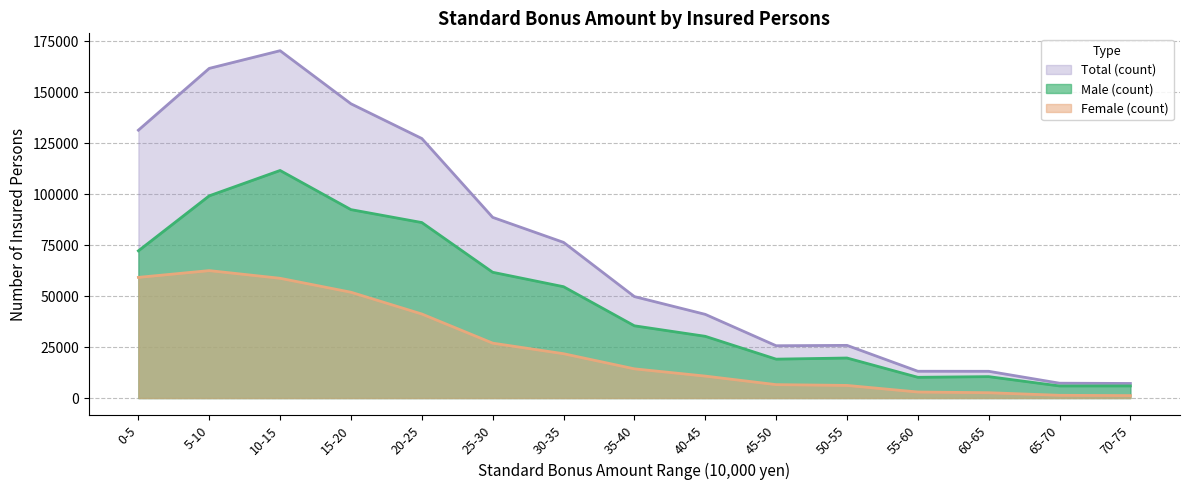

Which series has the largest range (max minus min)?

Total (count)